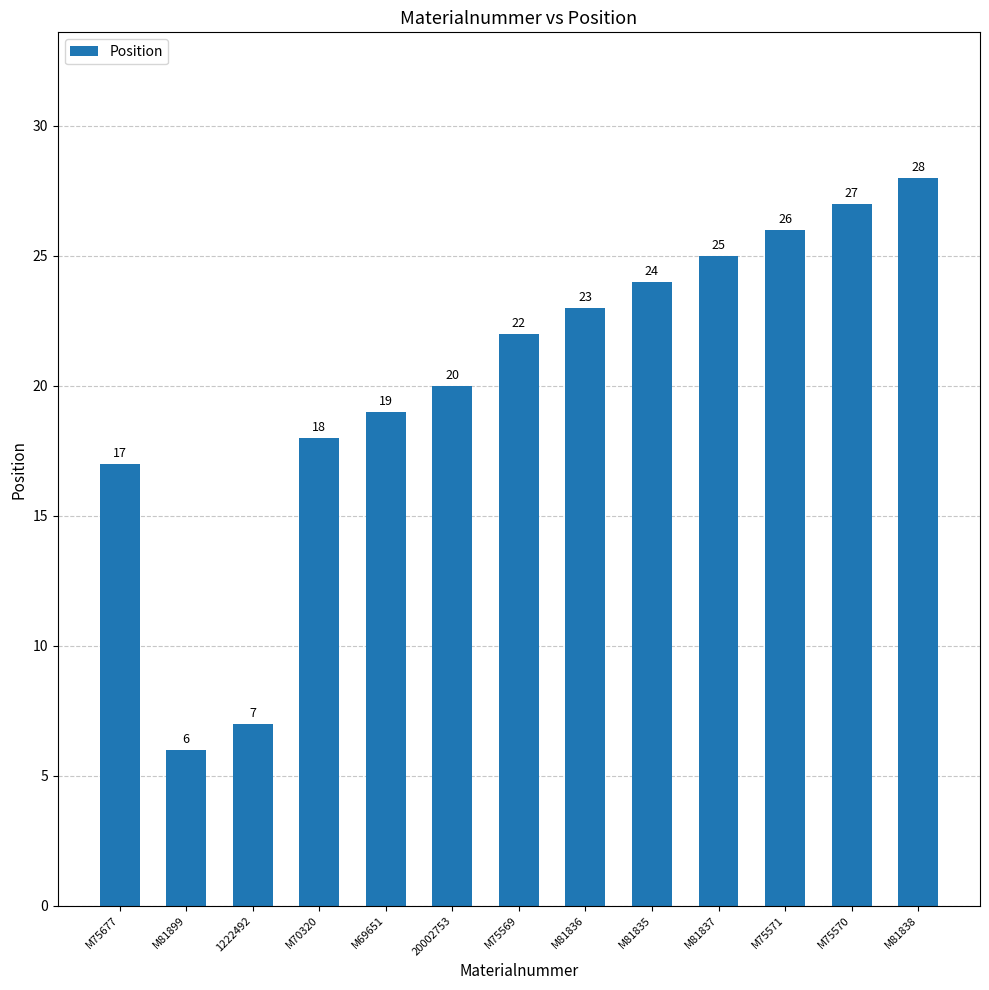

What is the minimum value shown in the chart?

6